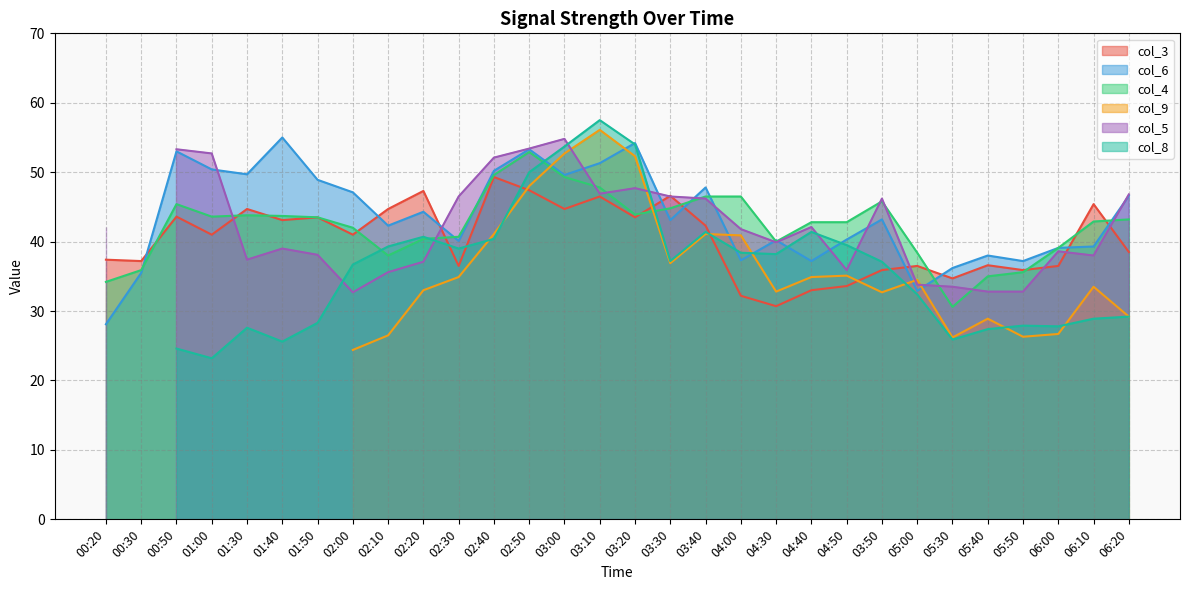

The value of col_4 at 05:00 is 38.4. True or false?

True